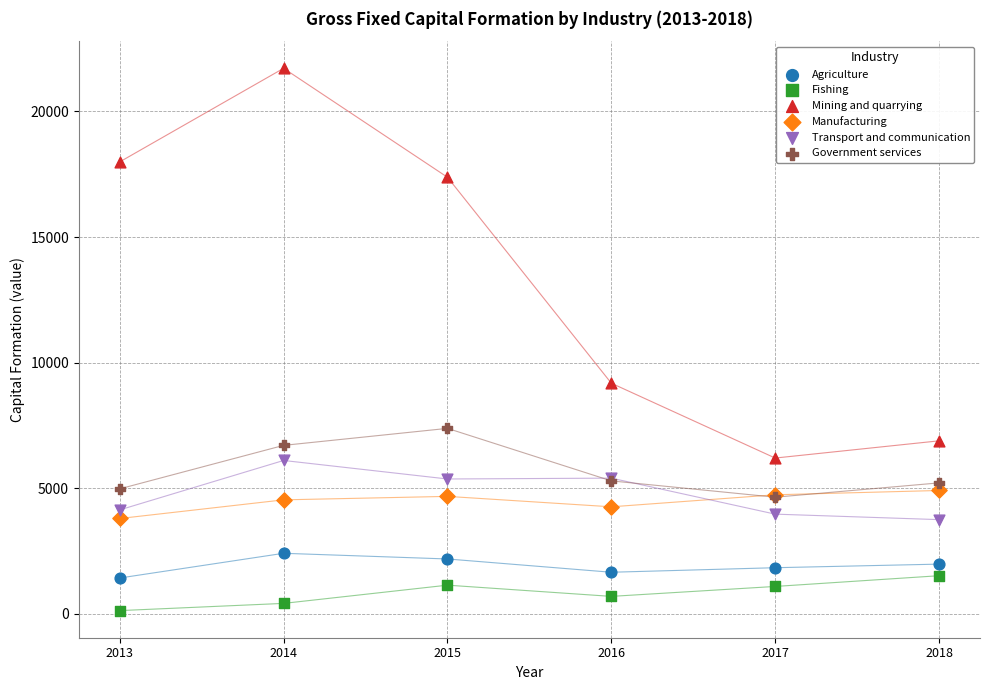

Across all series, what Y value is closest to 10923?

9181.6